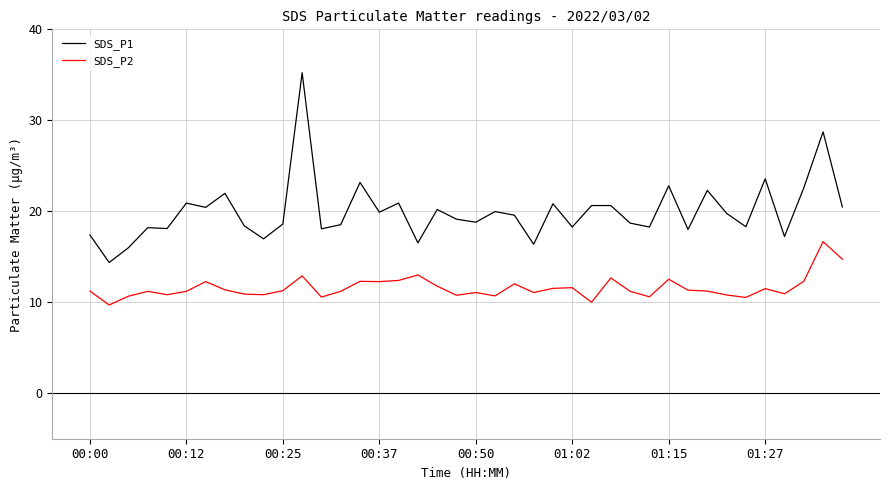

What is the difference between the maximum and minimum values in the SDS_P2 series?

7.0